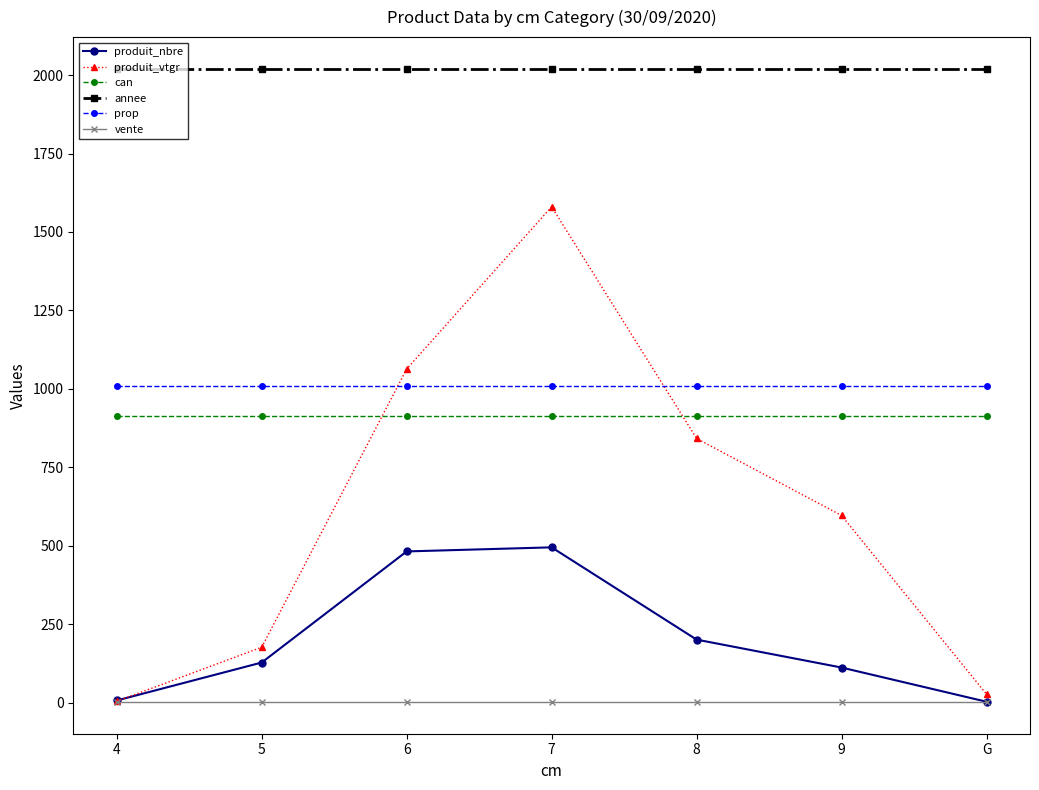

True or false: produit_nbre has more than 0 points higher than both neighbors.

True